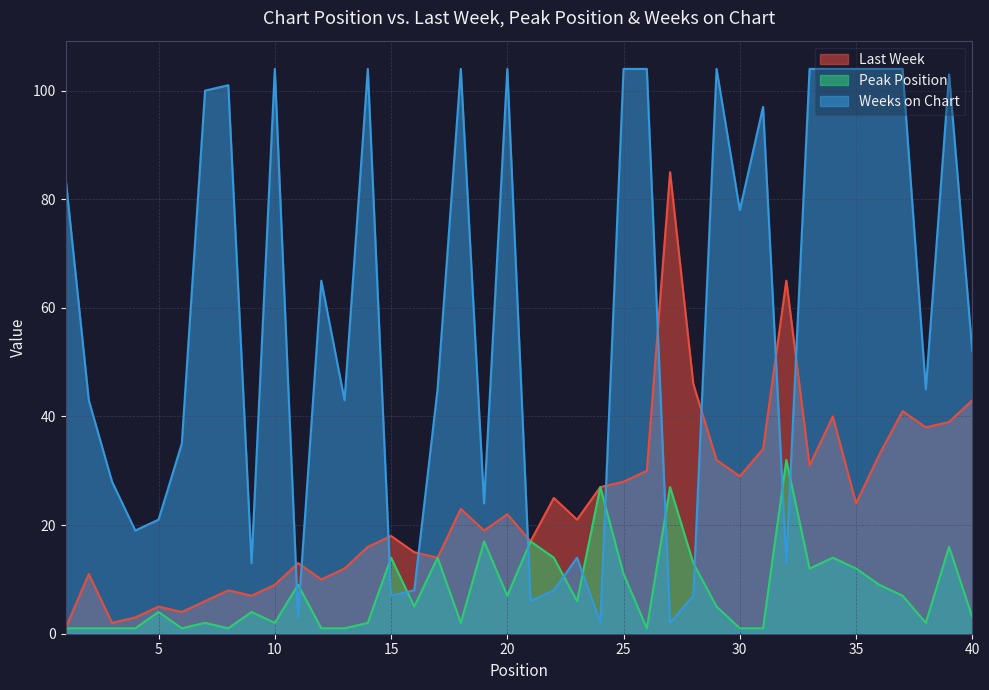

True or false: Peak Position and Last Week cross at least once.

False